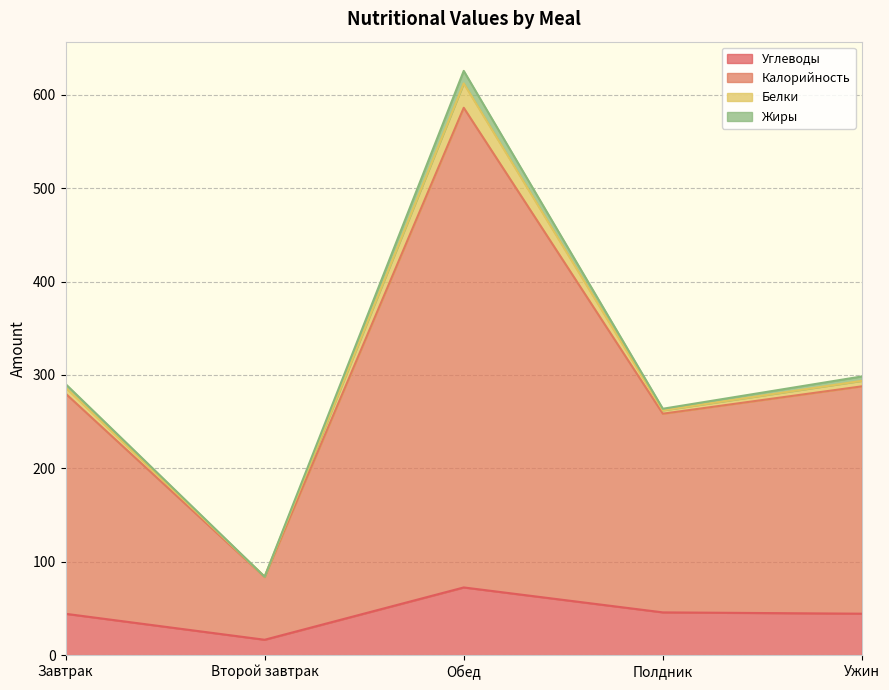

What is the difference between the second highest and second lowest values in the Калорийность series?

34.6